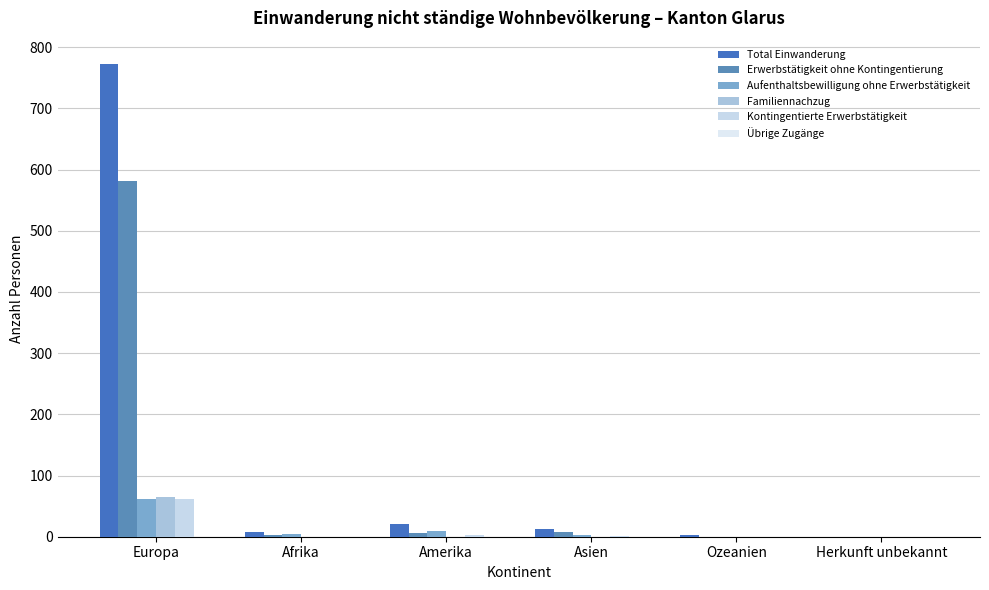

What position from the left is Amerika?

3